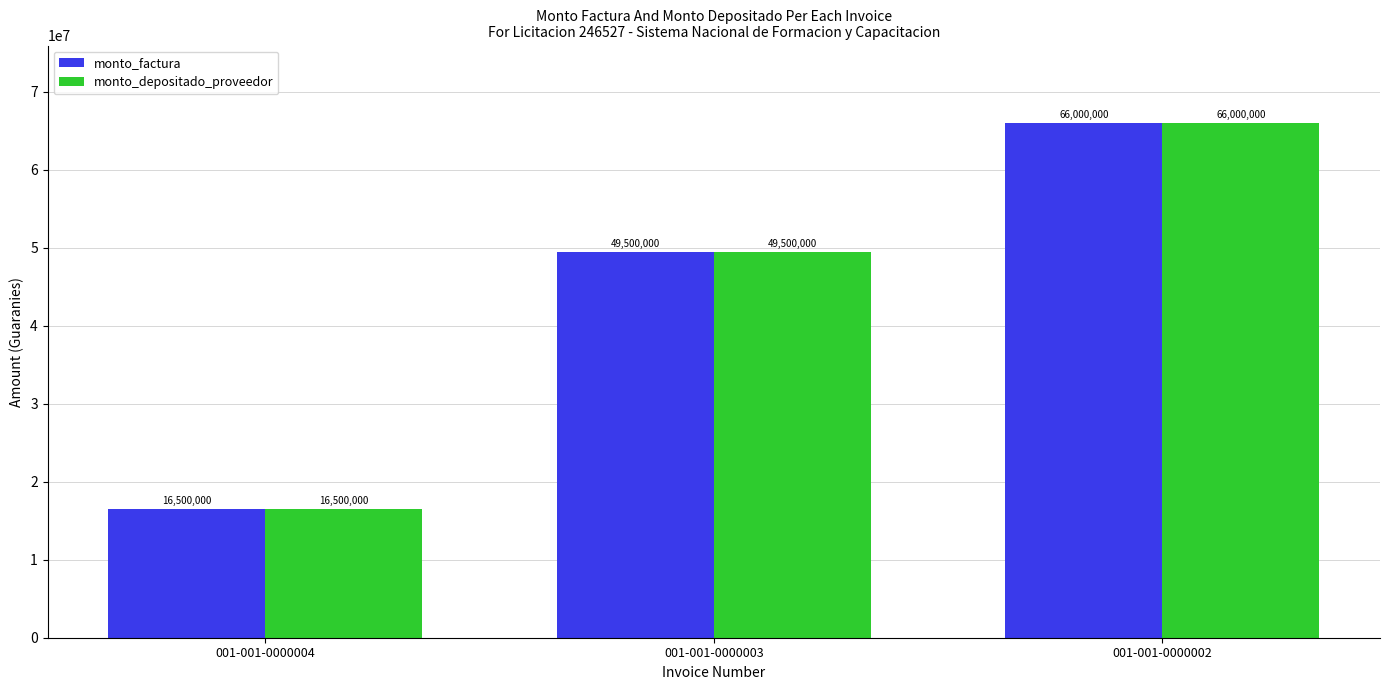

At which label is monto_depositado_proveedor closest to 41250000?

001-001-0000003